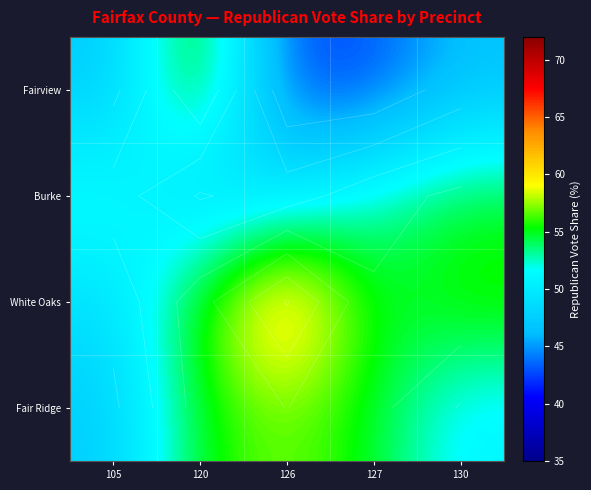

Which has a higher value, 130 or 120?

120